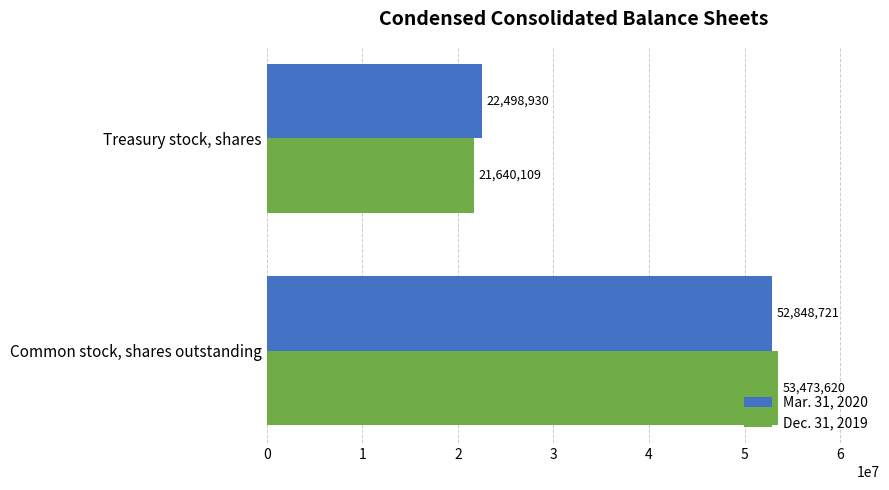

What is the minimum value for Dec. 31, 2019?

21640109